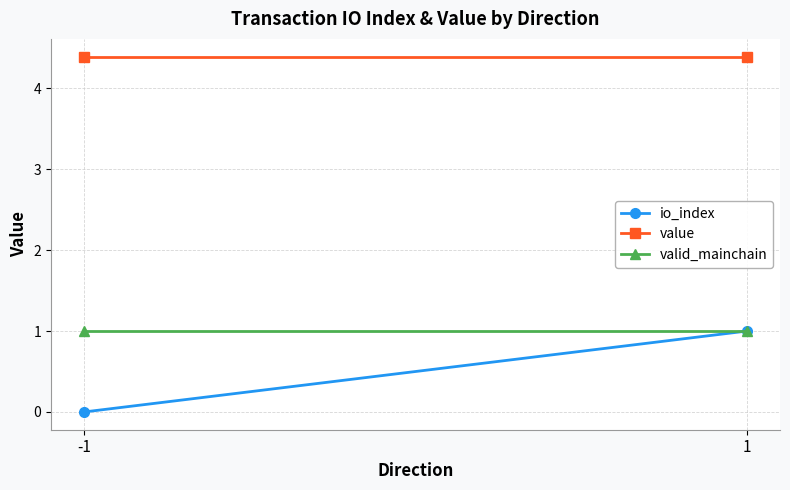

What is the greatest value displayed?

4.4